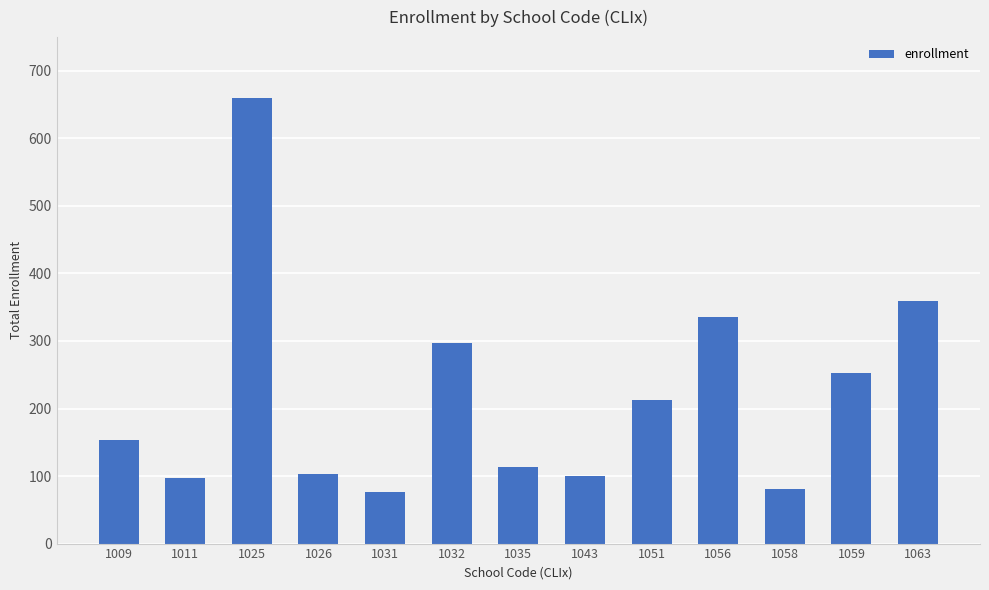

Does the chart contain stacked bars?

No